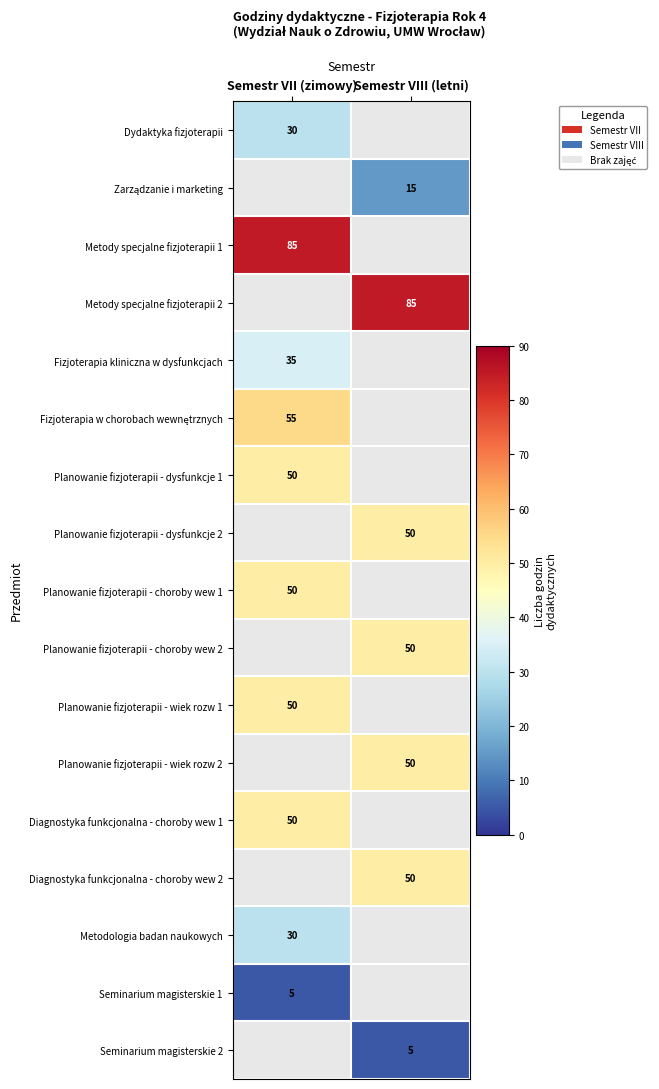

The Fizjoterapia kliniczna w dysfunkcjach series shows 13 at Semestr VII (zimowy). True or false?

False